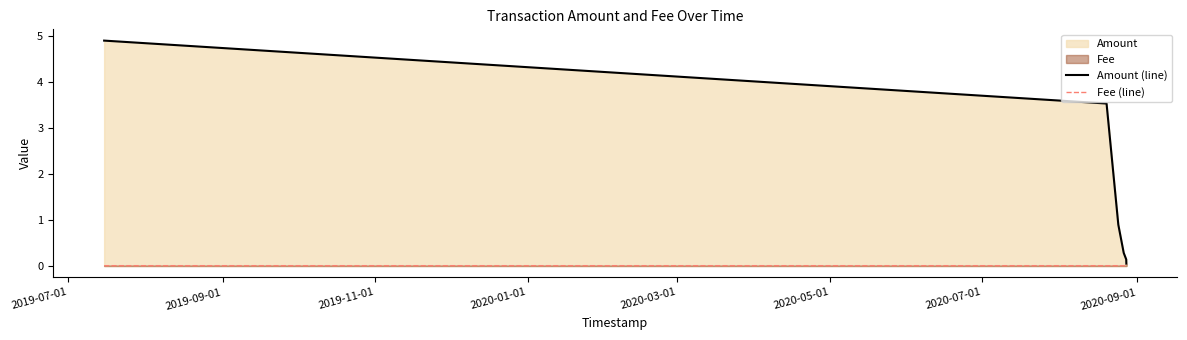

How many Fee (line) values are between 0 and 1?

6